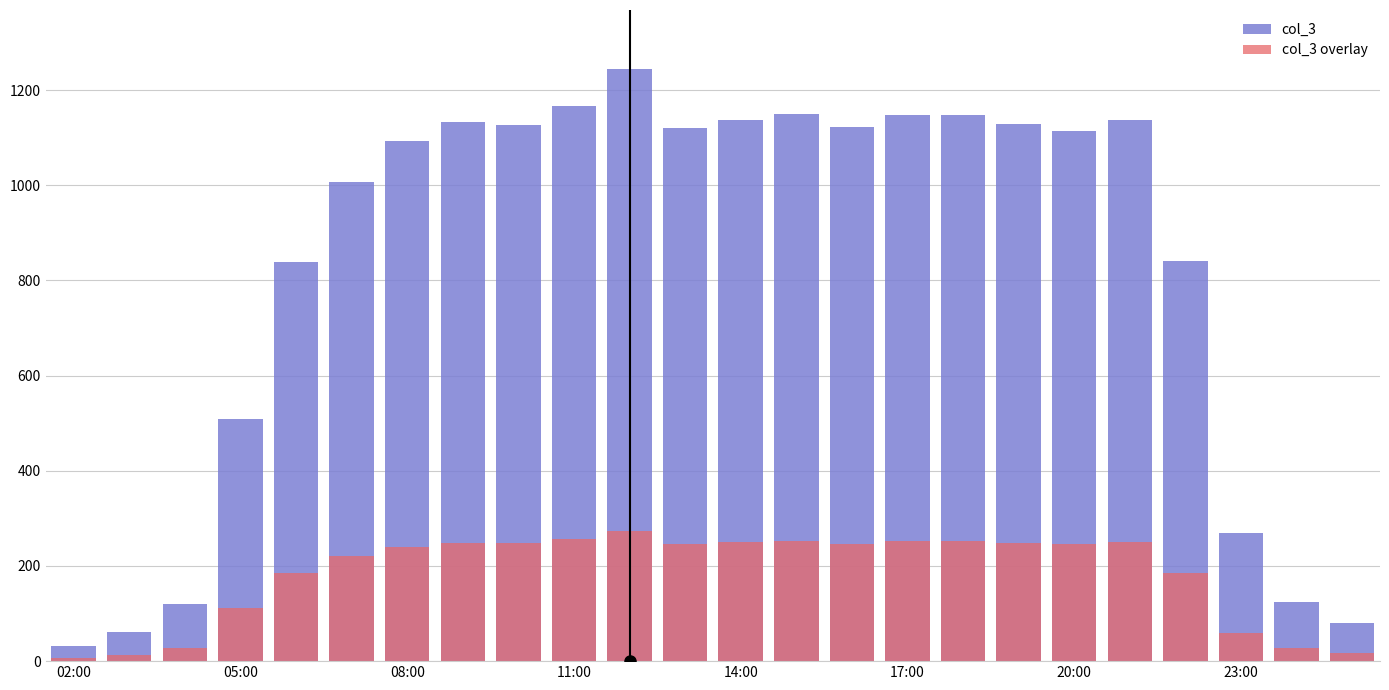

Which series has the widest spread of values?

col_3